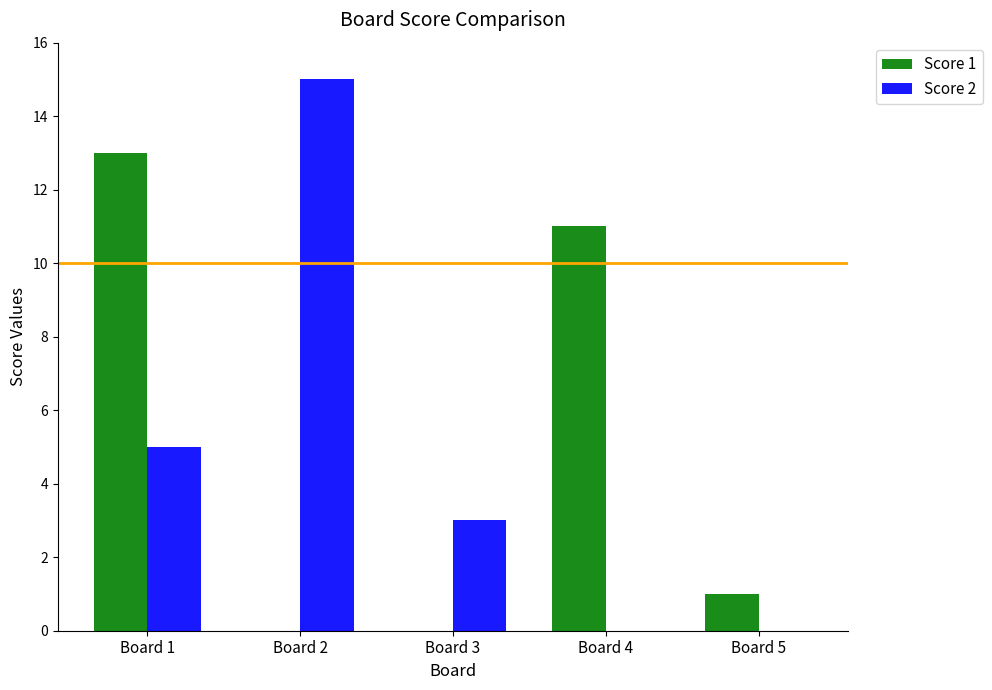

True or false: Score 2 has a value of 3 at Board 3.

True